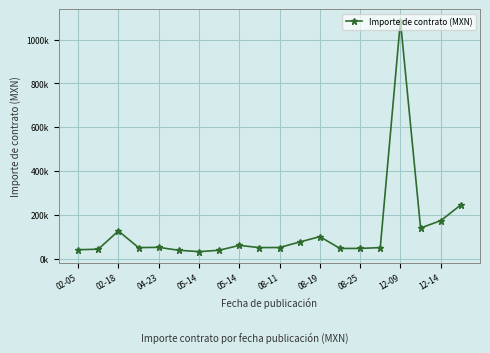

Does the chart have visible grid lines?

Yes